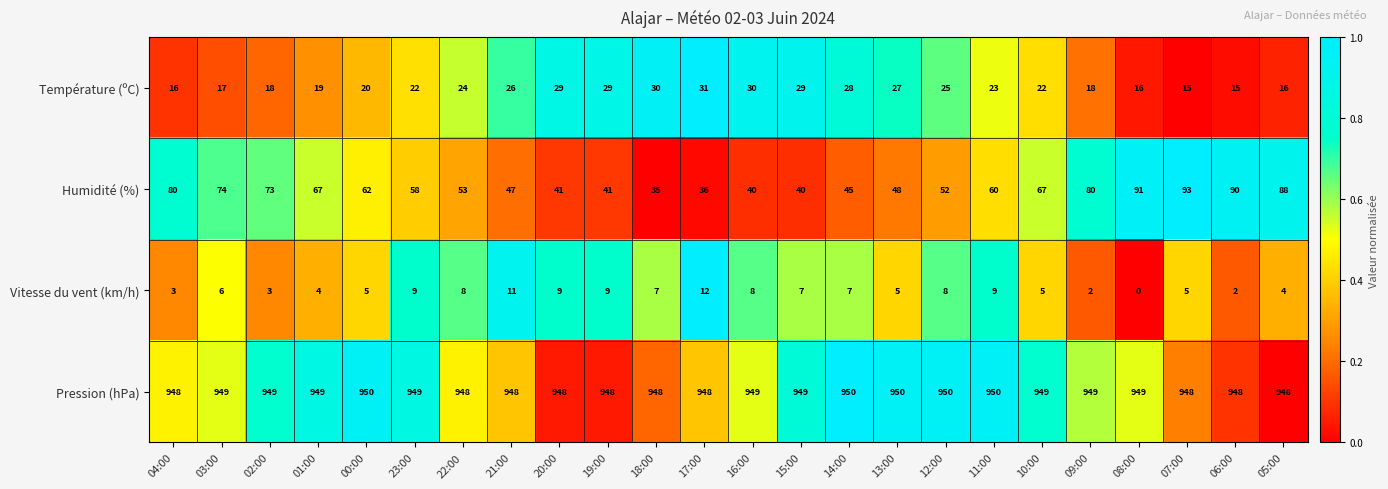

Where is Humidité (%) nearest to the value 64?

00:00